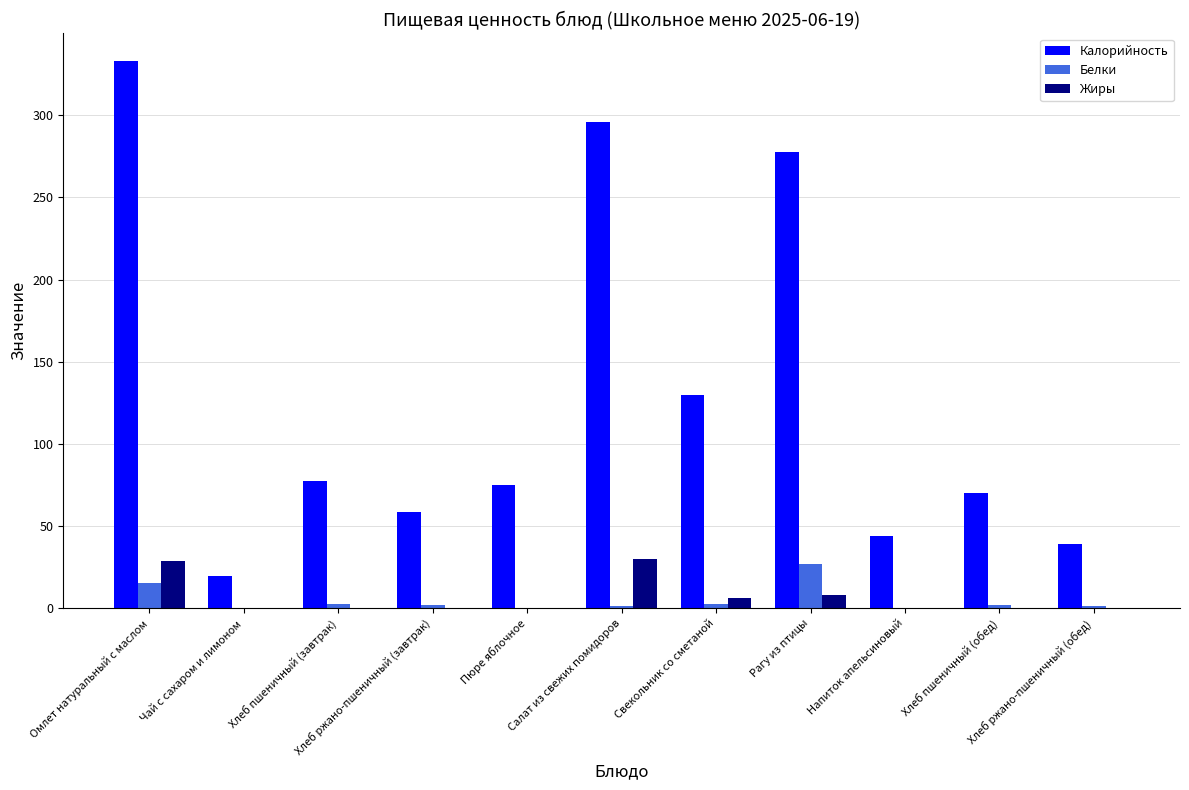

Which series has the largest total across all categories?

Калорийность